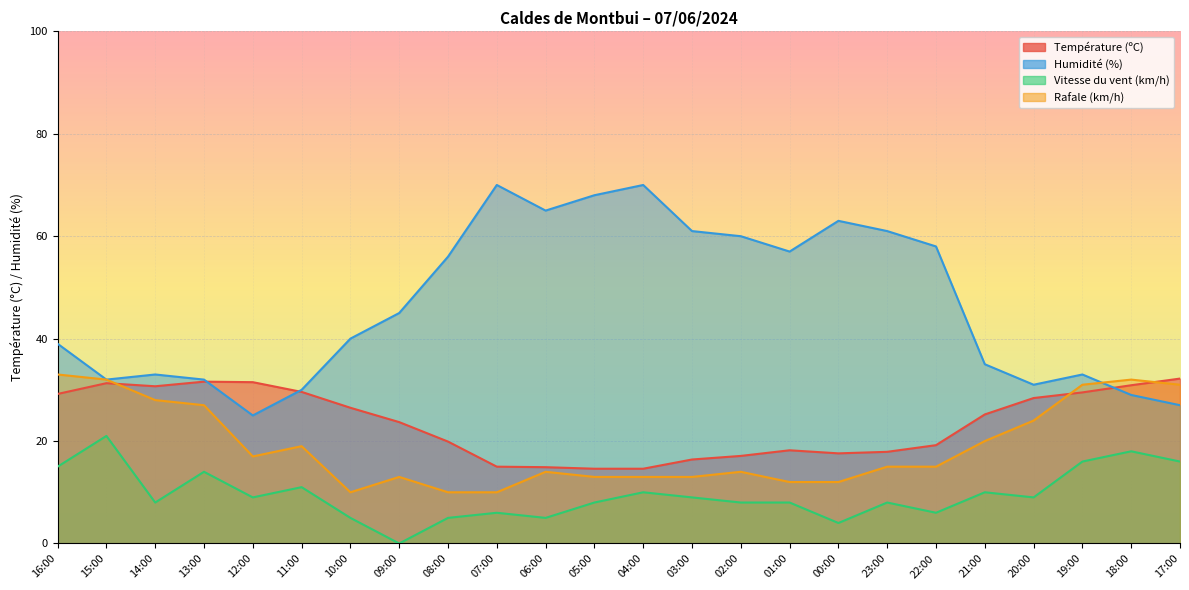

True or false: Rafale (km/h) and Vitesse du vent (km/h) intersect in this chart.

False